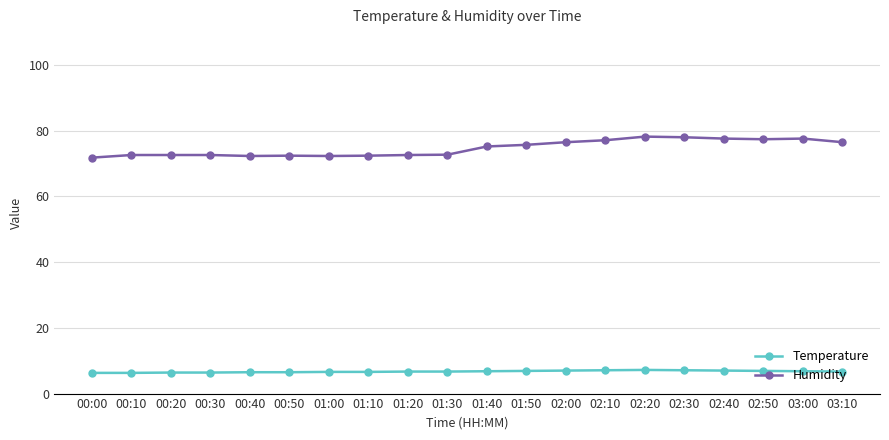

True or false: Humidity has a value of 100.7 at 02:00.

False